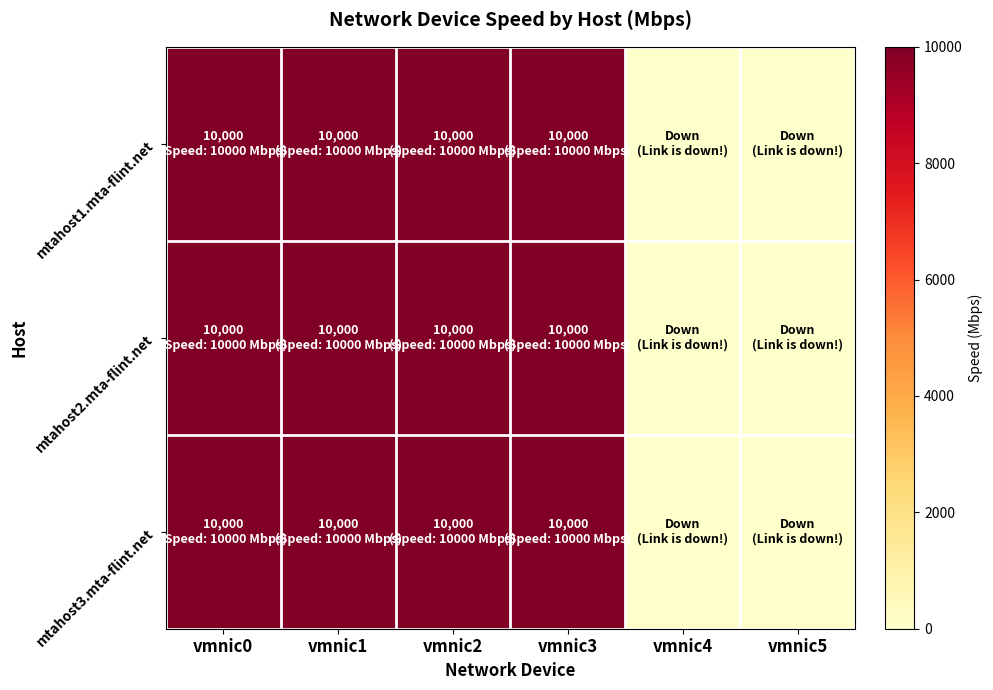

Which label corresponds to the largest value in the chart?

vmnic0